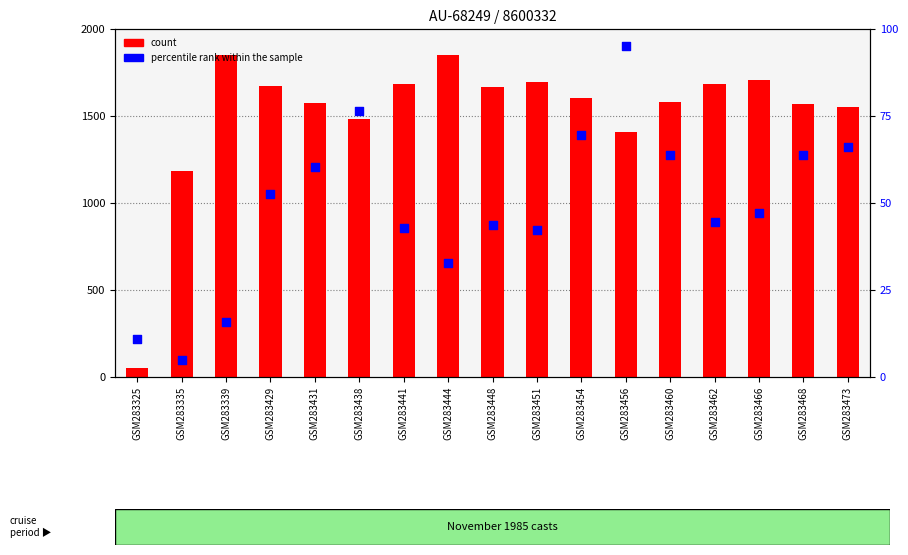

Which series contains the highest Y value?

count